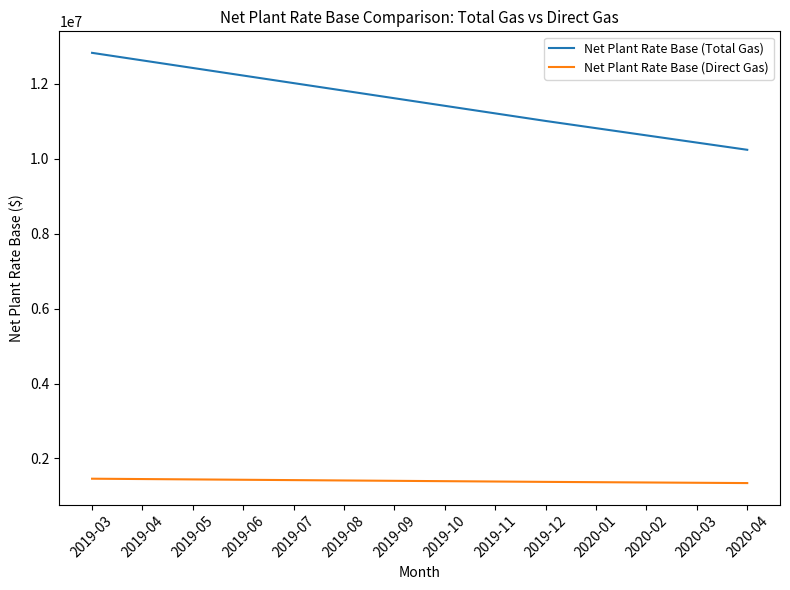

The value of Net Plant Rate Base (Total Gas) at 2019-05 is 4161625.1. True or false?

False